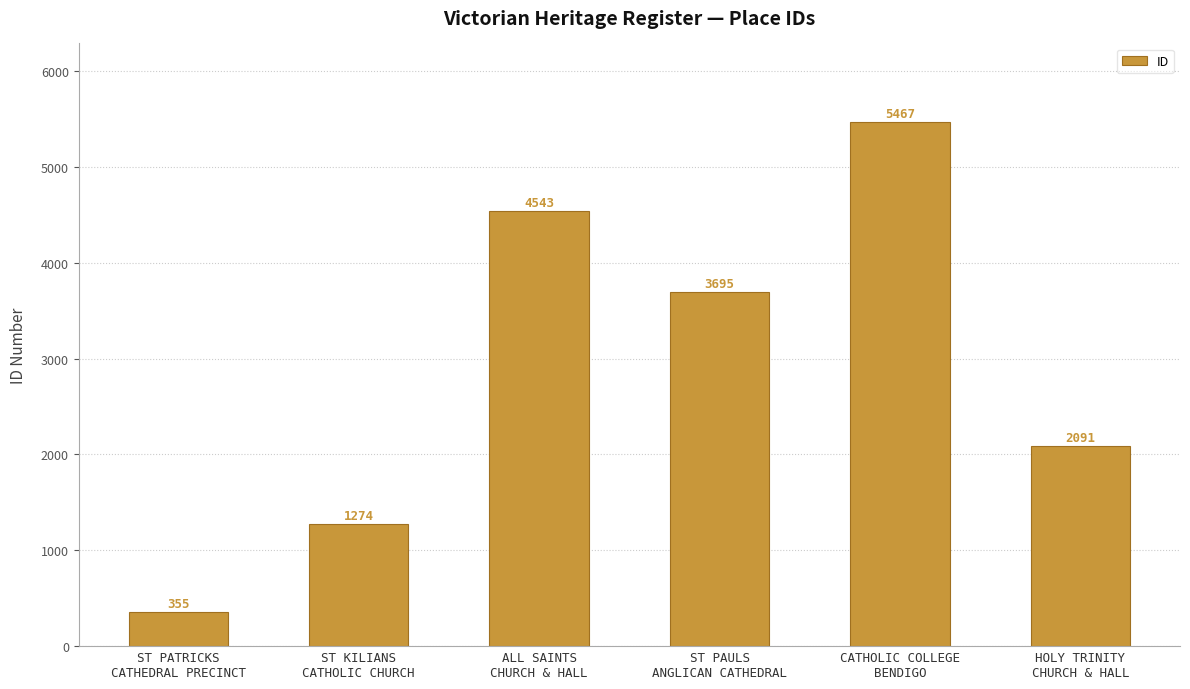

How many bars are there in total?

6